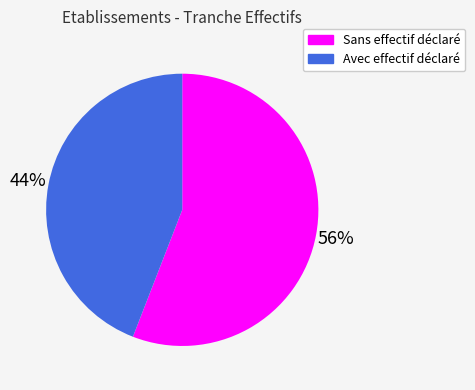

What percentage is the Sans effectif déclaré slice, to the nearest percent?

56%